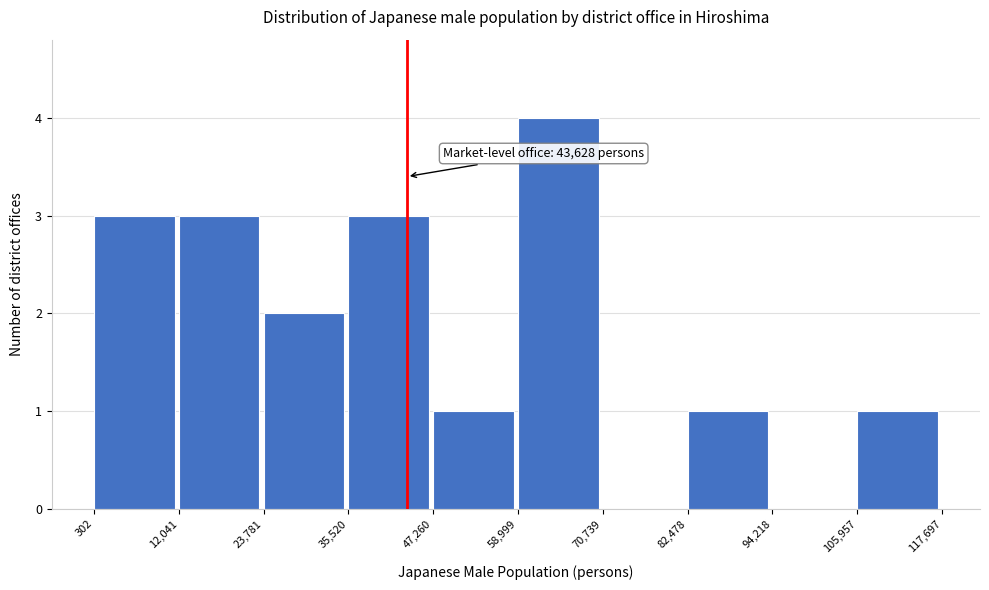

Which range on the x-axis has the tallest bar?

58,999 to 70,739